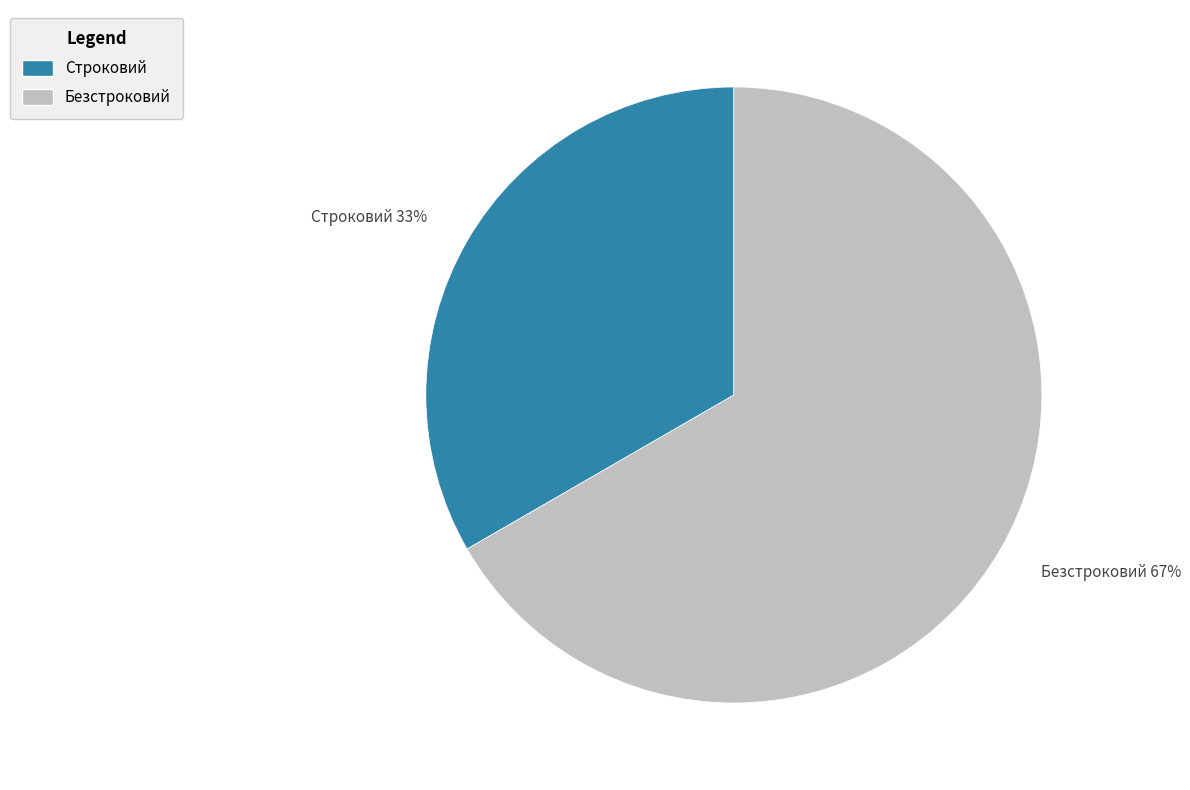

The Строковий slice represents 33% of the pie. True or false?

True